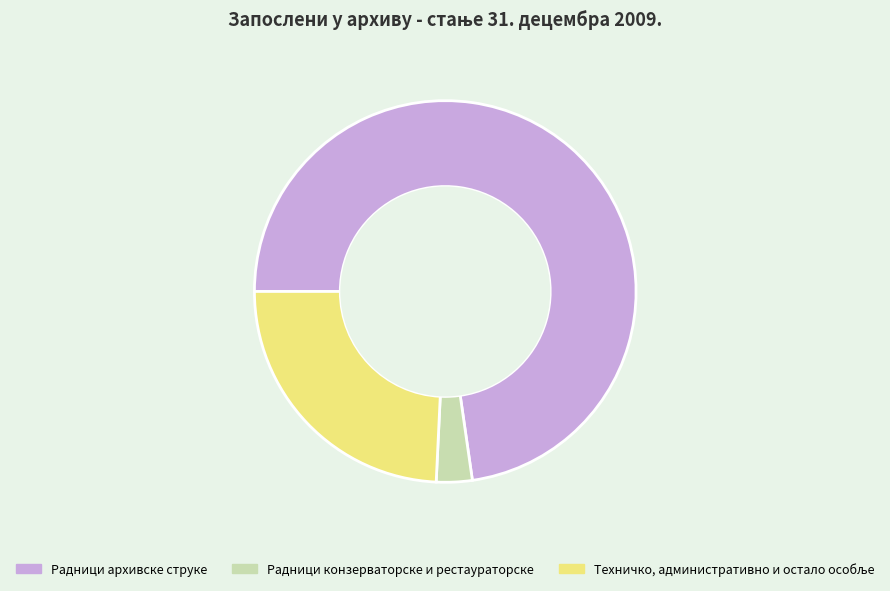

Is it true that Радници архивске струке is 85% of the pie?

False